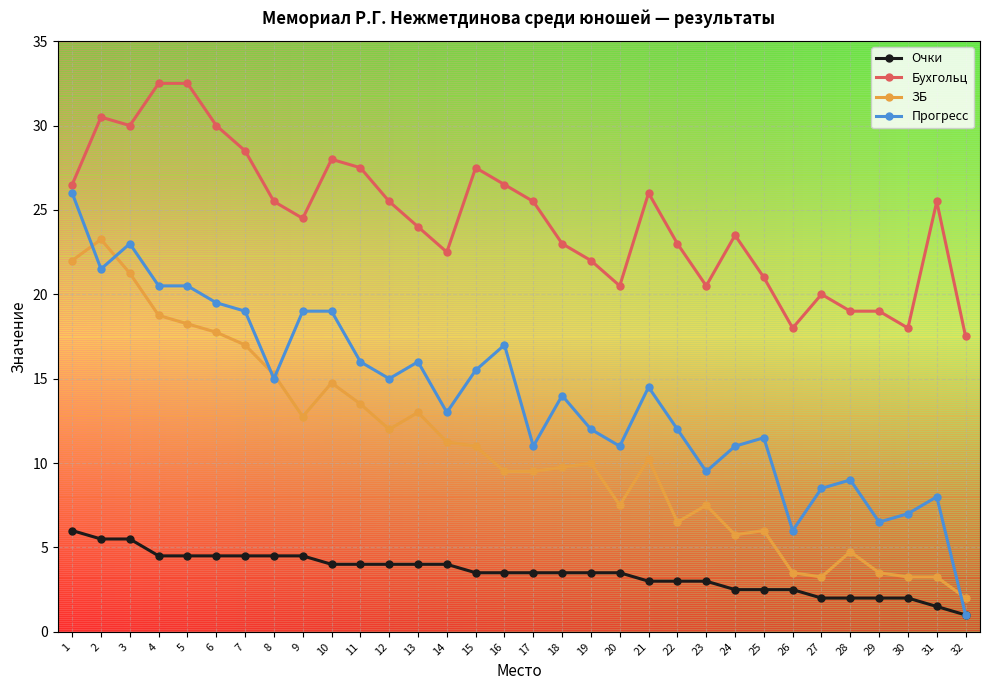

True or false: Очки has a value of 2.5 at 25.

True